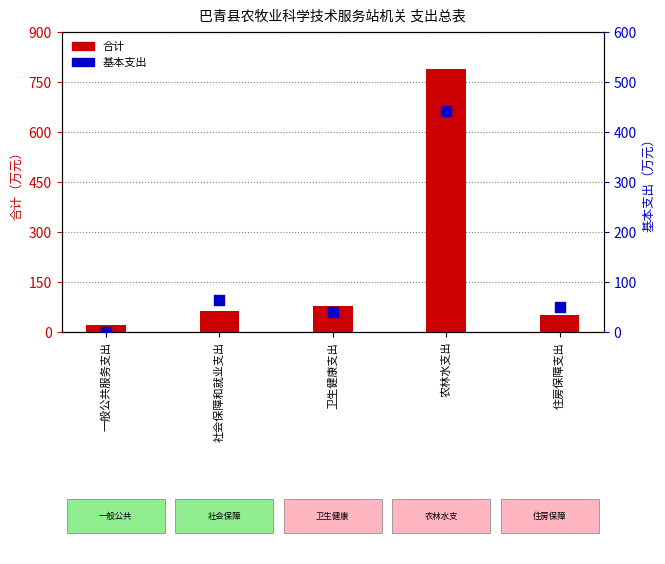

At how many categories does at least one series exceed 713?

1